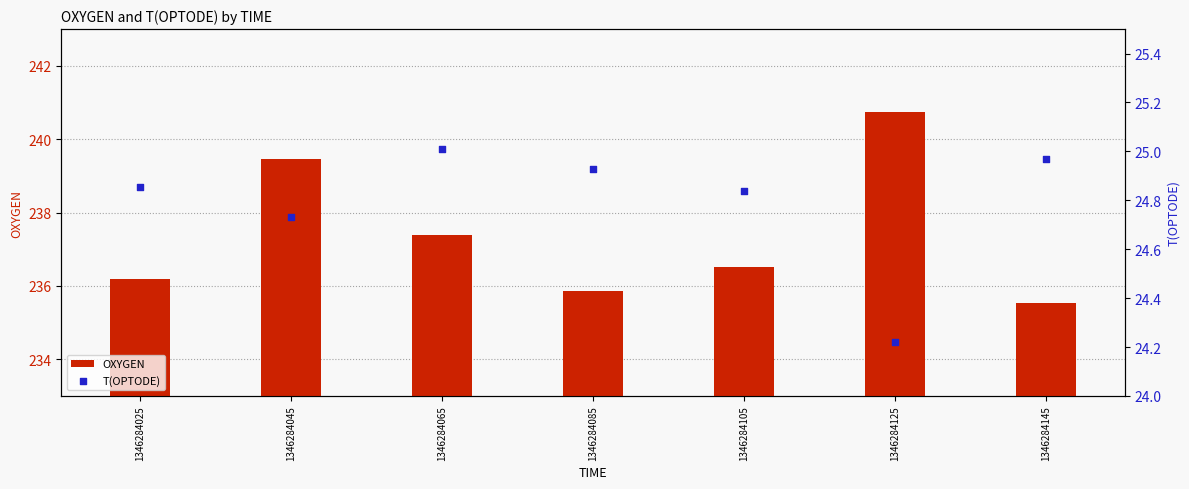

At how many categories does at least one series exceed 144?

7